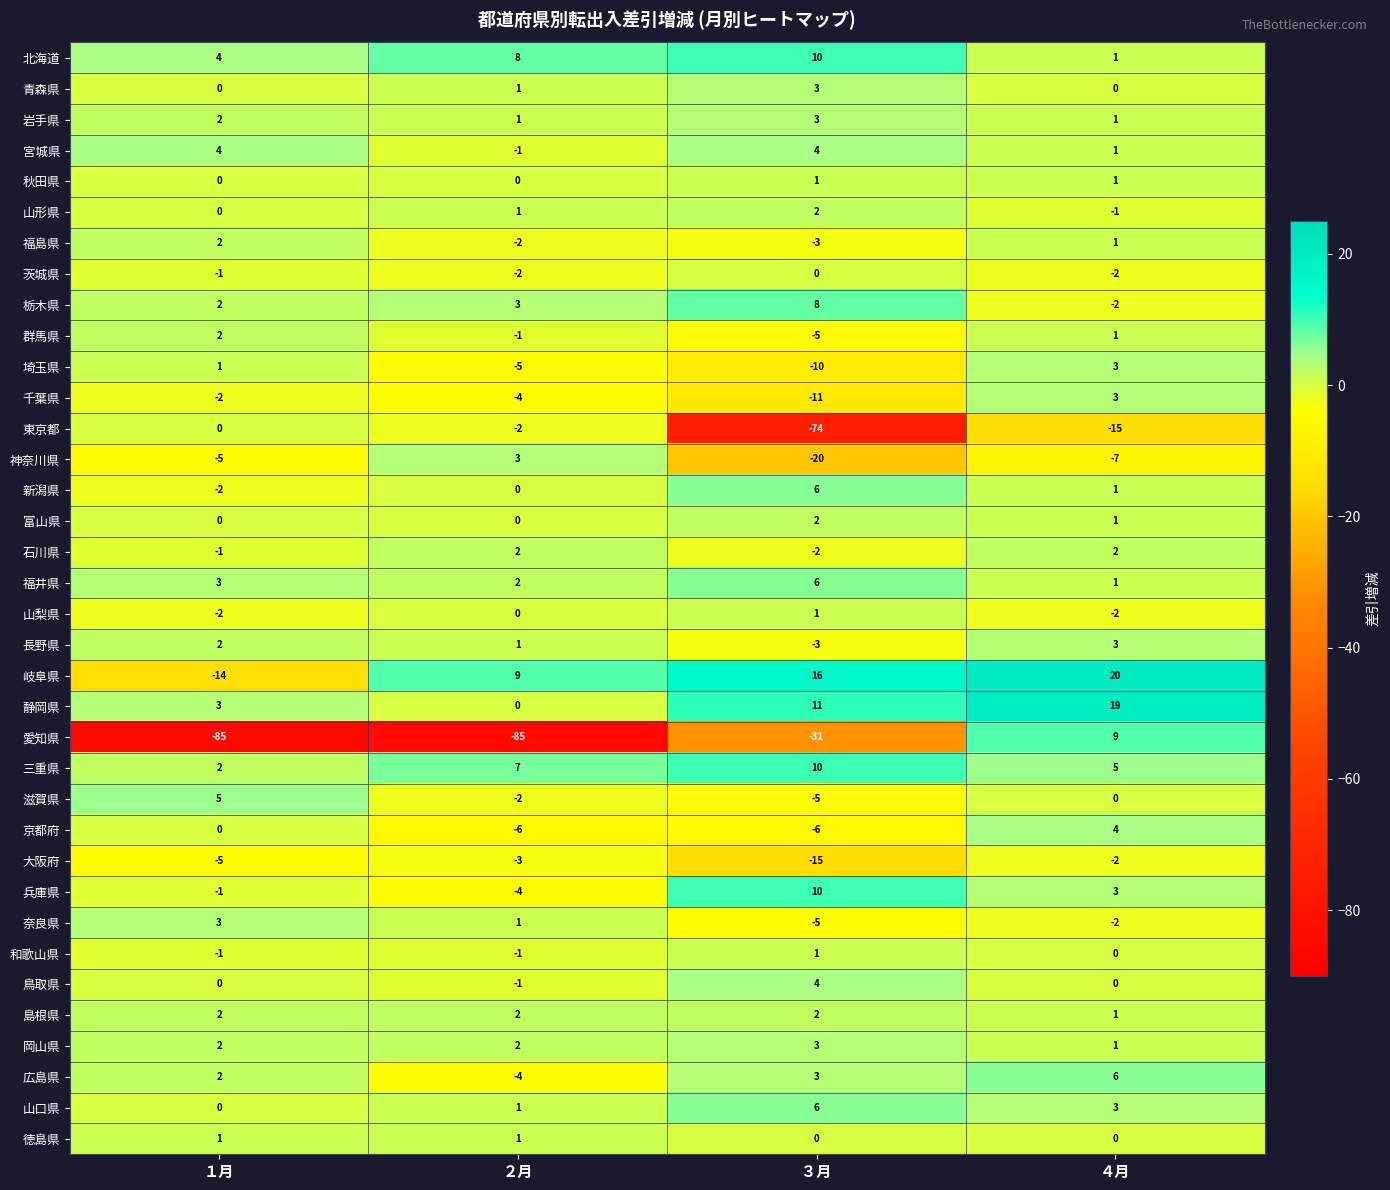

Which series changed the most between ２月 and ３月?

東京都